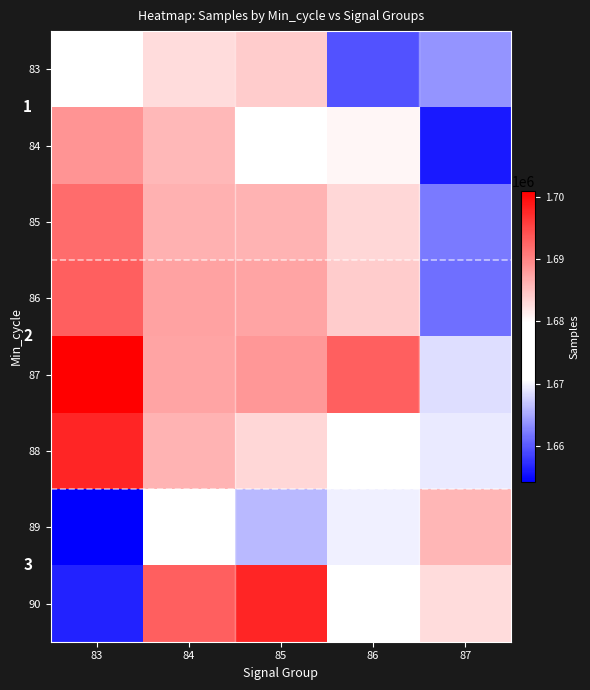

At which category is the sum across all series the highest?

84